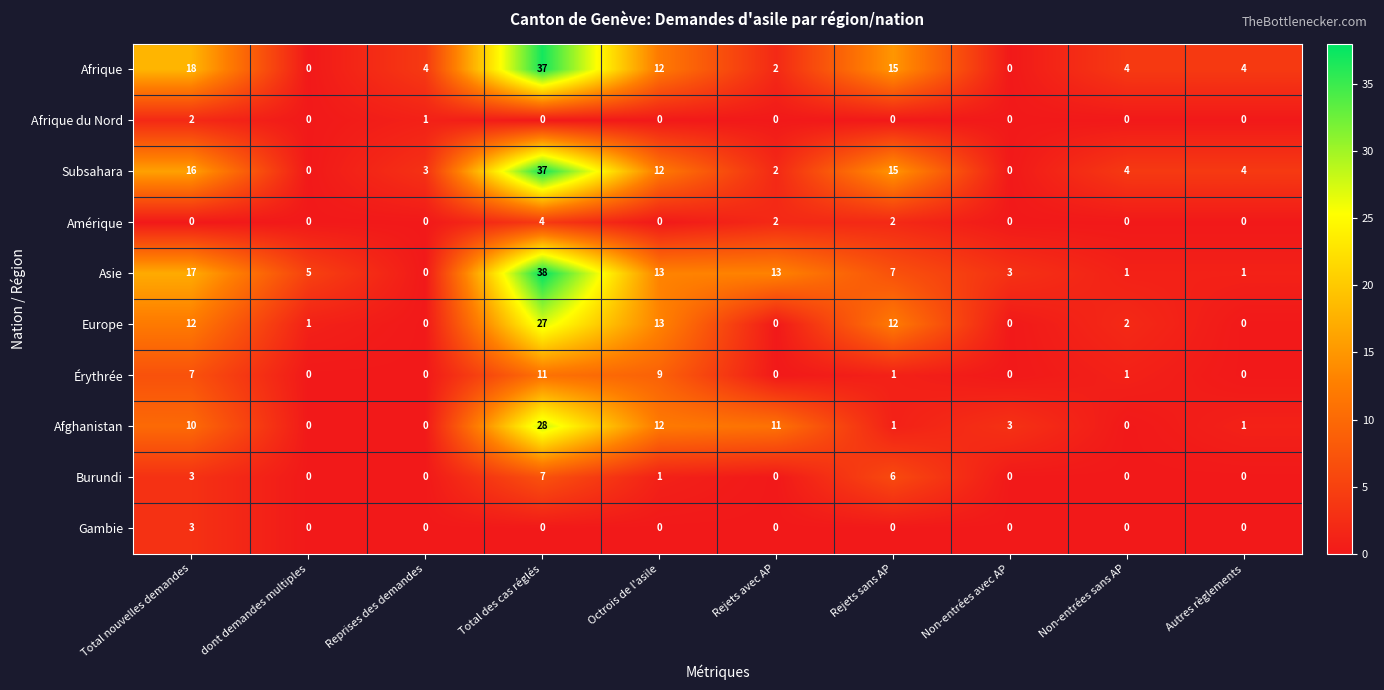

How many data points does each series have?

10